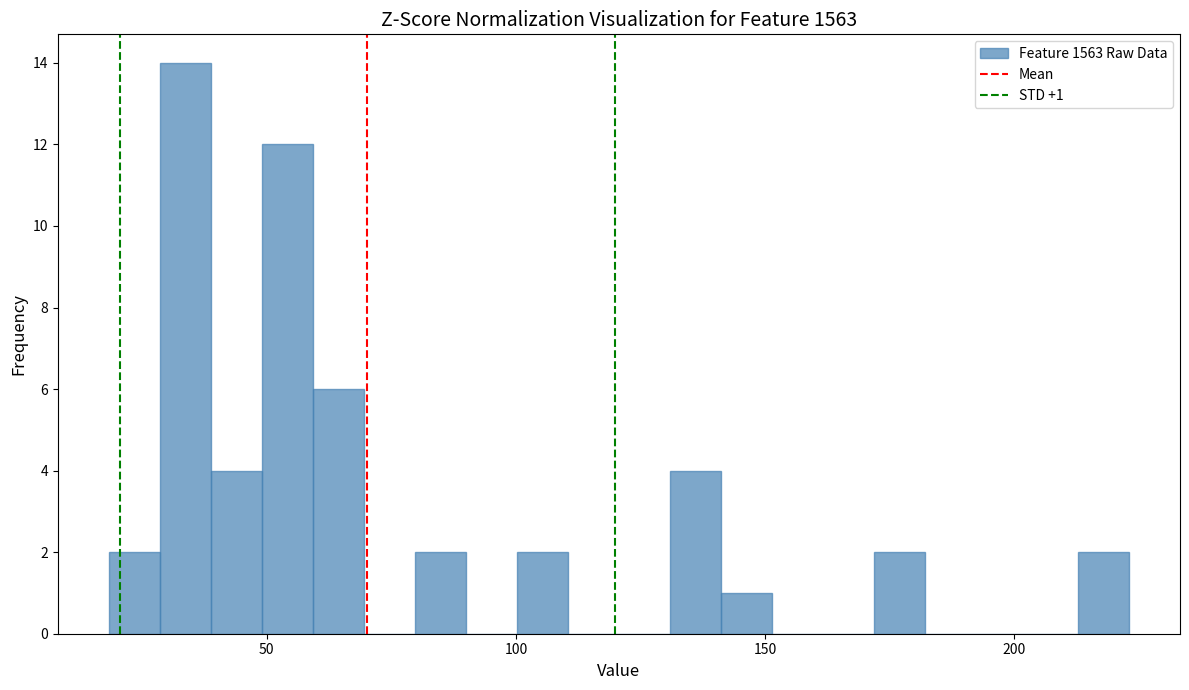

Around what value on the x-axis is the tallest bar? Give the approximate position of its centre, as read against the axis.

35